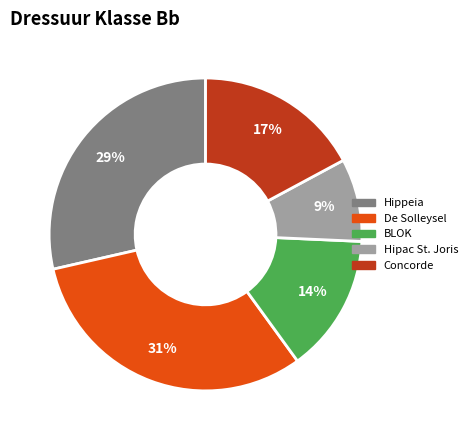

To the nearest percent, what is the average slice percentage?

20%